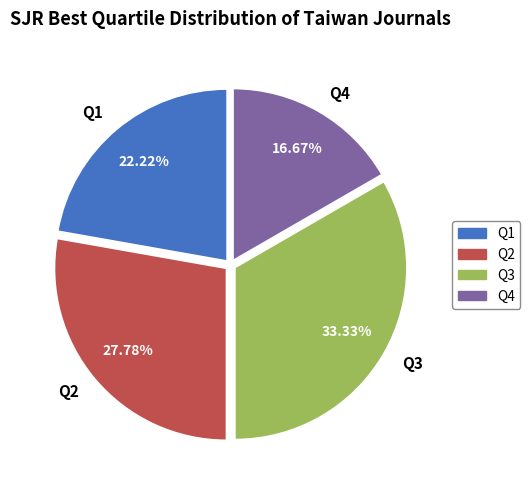

Combined, do Q2 and Q3 account for over 50%?

Yes